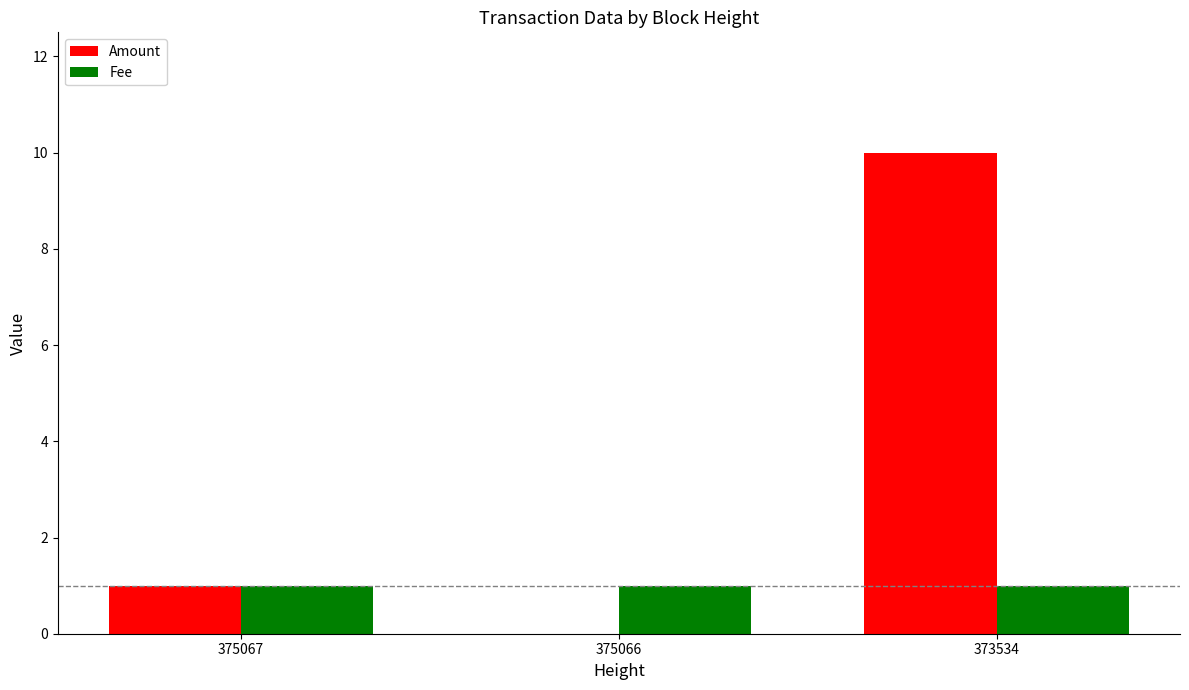

How many categories are shown in the chart?

3